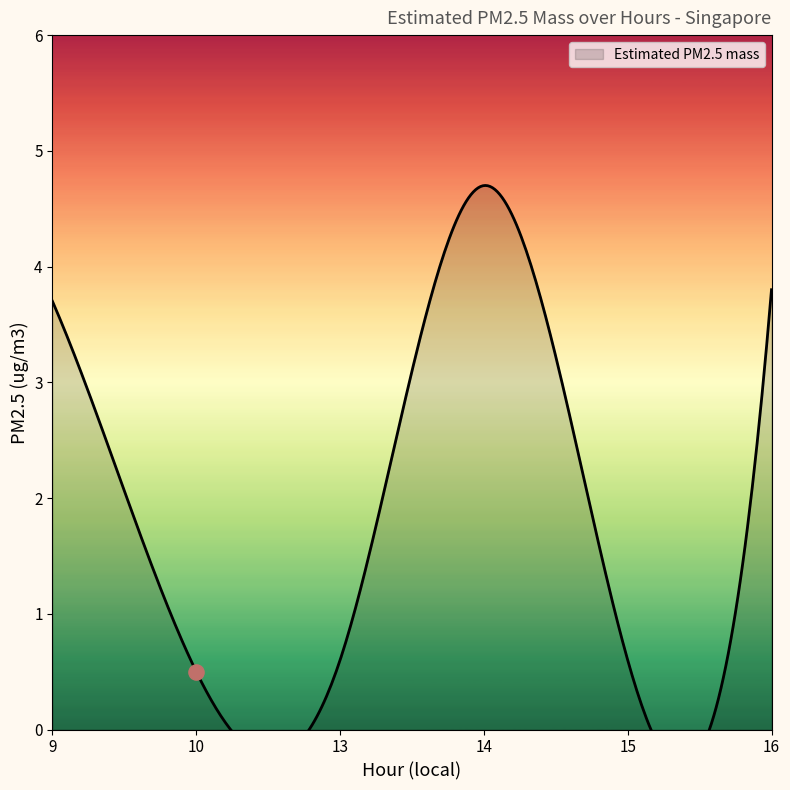

Between 15 and 13, which is larger?

15